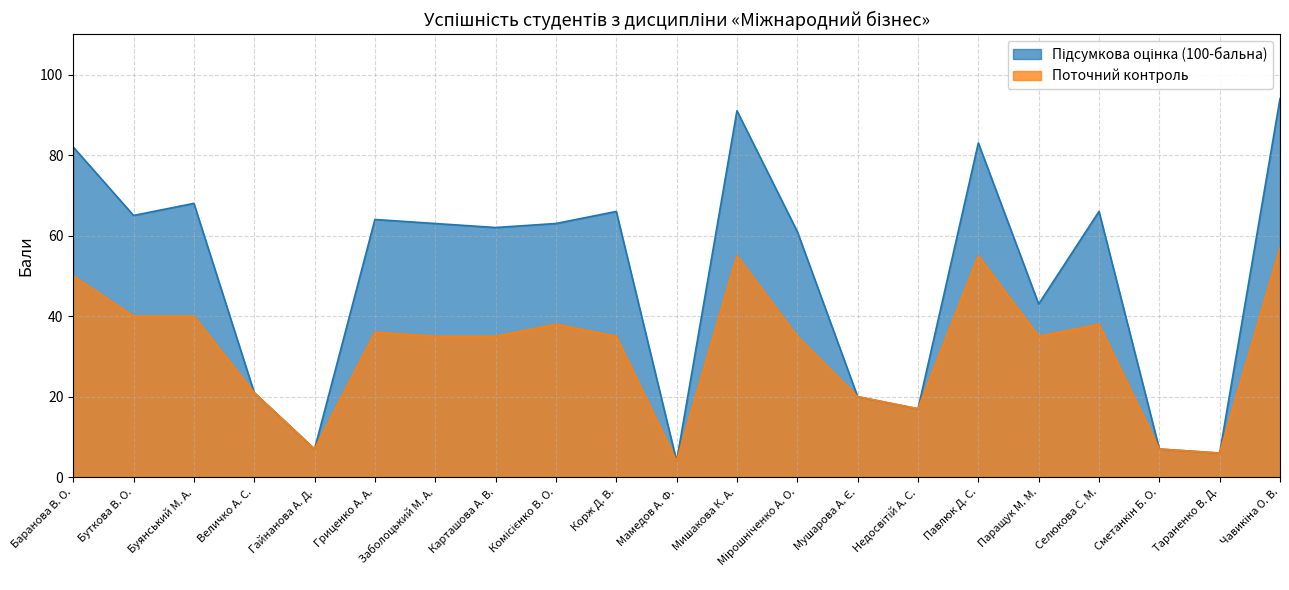

Is it true that Підсумкова оцінка (100-бальна) equals 20 at Мушарова А. Є.?

True